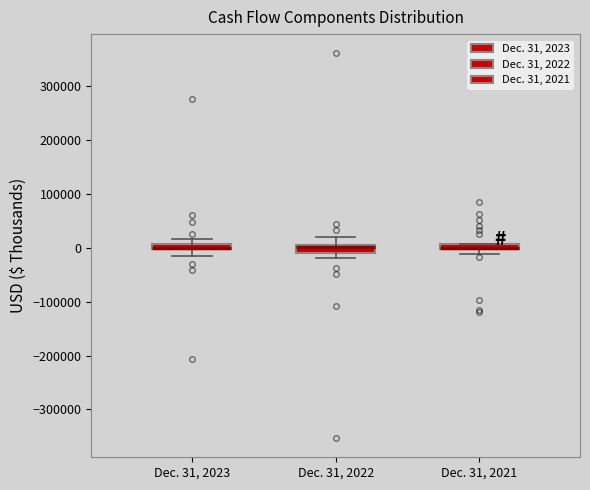

Where is the lower edge of the box for Dec. 31, 2023 on the y-axis? The values are not printed on the chart, so give them approximately, as read against the axis.

0